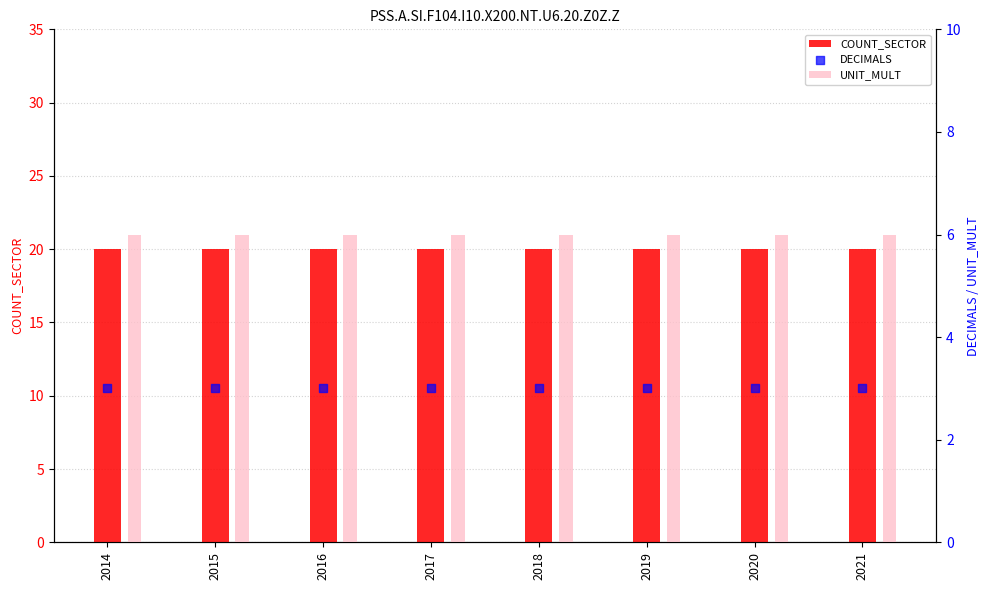

Is the value of DECIMALS at 2020 greater than the value of COUNT_SECTOR at 2018?

No